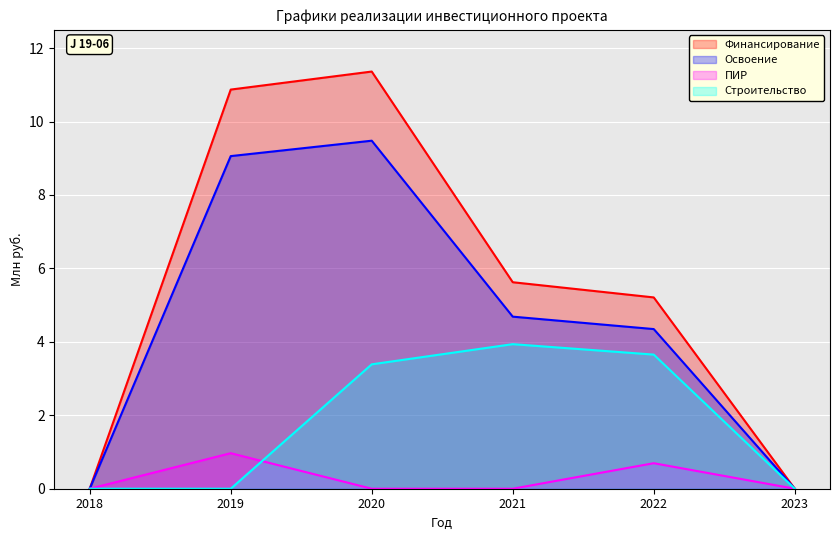

Reading left to right, what are all the values shown in this chart?

Финансирование: 0.0	10.9	11.4	5.6	5.2	0.0
Освоение: 0.0	9.1	9.5	4.7	4.3	0.0
ПИР: 0.0	1.0	0.0	0.0	0.7	0.0
Строительство: 0.0	0.0	3.4	3.9	3.7	0.0